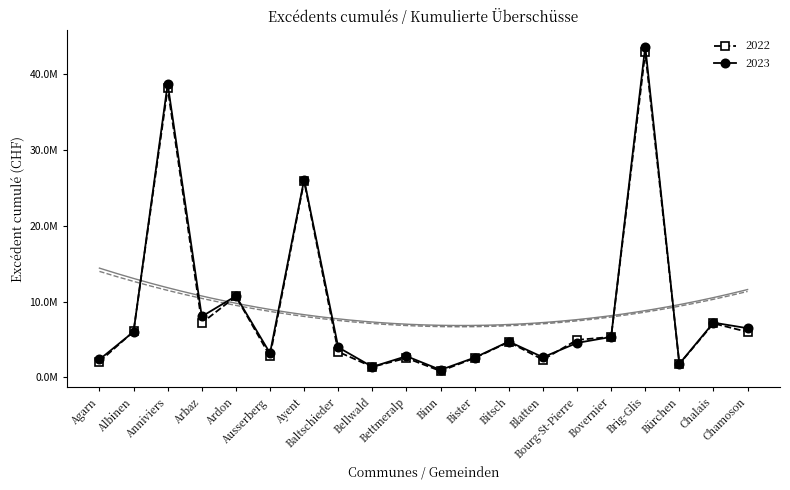

Which label corresponds to the largest value in the chart?

Brig-Glis